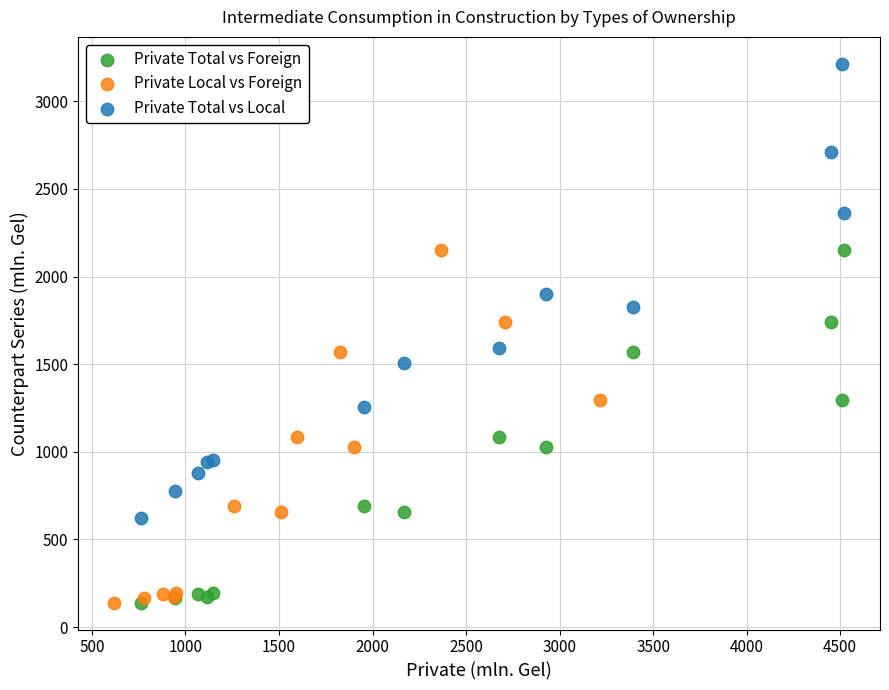

Which series has the largest Y range (max minus min)?

Private Total vs Local